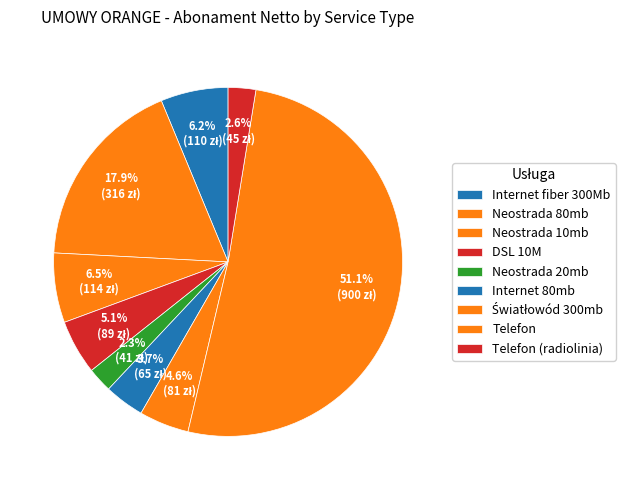

What is the ratio of the value at Neostrada 80mb to the value at Internet 80mb?

4.2